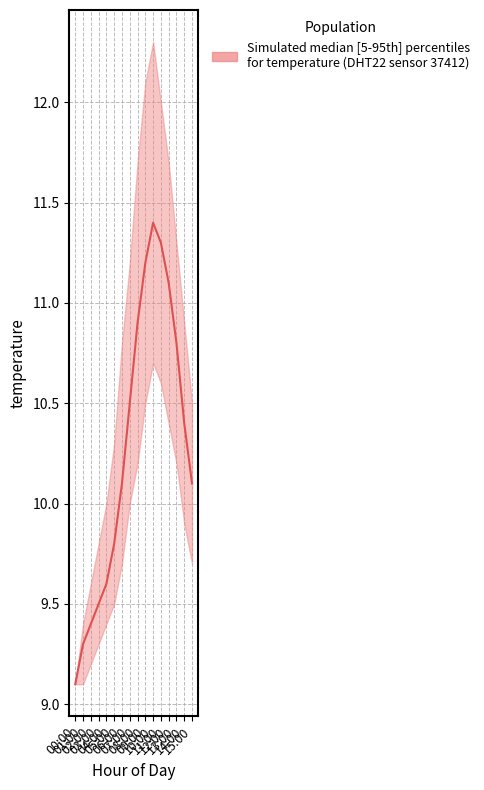

How many categories are shown in the chart?

16